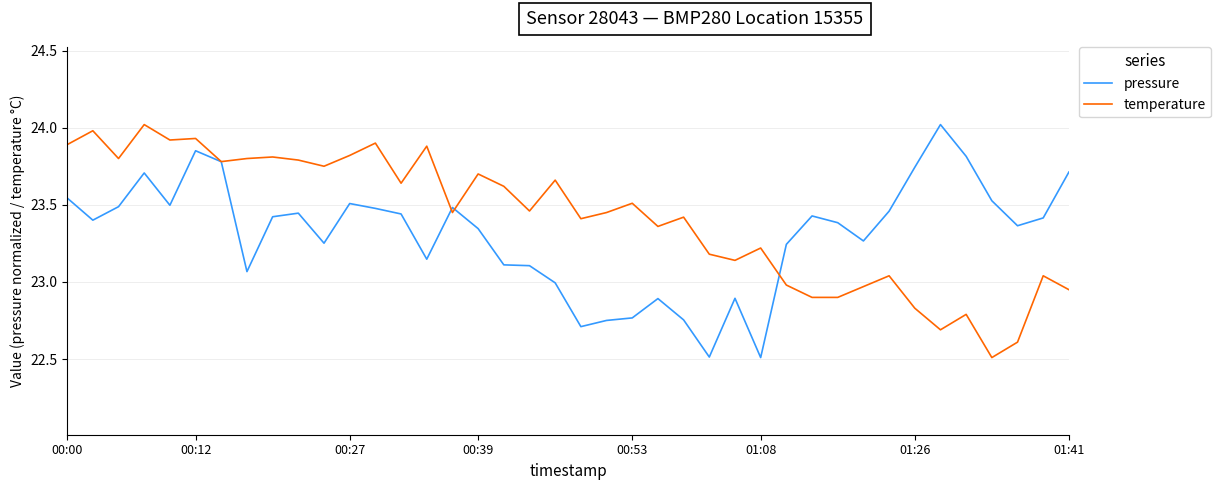

What is the sum of all temperature values?

936.5